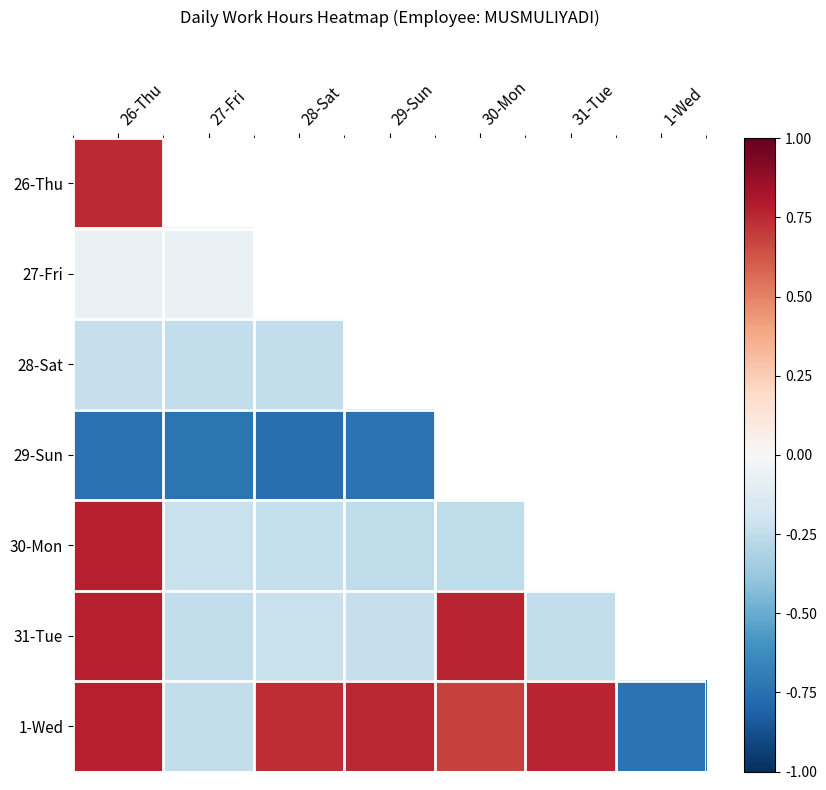

Reading left to right, what are all the values shown in this chart?

26-Thu: 26-Thu=0.7	27-Fri=-0.1	28-Sat=-0.2	29-Sun=-0.7	30-Mon=0.8	31-Tue=0.8	1-Wed=0.8
27-Fri: 26-Thu=-0.1	27-Fri=-0.1	28-Sat=-0.2	29-Sun=-0.7	30-Mon=-0.2	31-Tue=-0.2	1-Wed=-0.2
28-Sat: 26-Thu=-0.2	27-Fri=-0.2	28-Sat=-0.2	29-Sun=-0.8	30-Mon=-0.2	31-Tue=-0.2	1-Wed=0.7
29-Sun: 26-Thu=-0.7	27-Fri=-0.7	28-Sat=-0.8	29-Sun=-0.7	30-Mon=-0.3	31-Tue=-0.2	1-Wed=0.8
30-Mon: 26-Thu=0.8	27-Fri=-0.2	28-Sat=-0.2	29-Sun=-0.3	30-Mon=-0.3	31-Tue=0.8	1-Wed=0.7
31-Tue: 26-Thu=0.8	27-Fri=-0.2	28-Sat=-0.2	29-Sun=-0.2	30-Mon=0.8	31-Tue=-0.2	1-Wed=0.8
1-Wed: 26-Thu=0.8	27-Fri=-0.2	28-Sat=0.7	29-Sun=0.8	30-Mon=0.7	31-Tue=0.8	1-Wed=-0.7